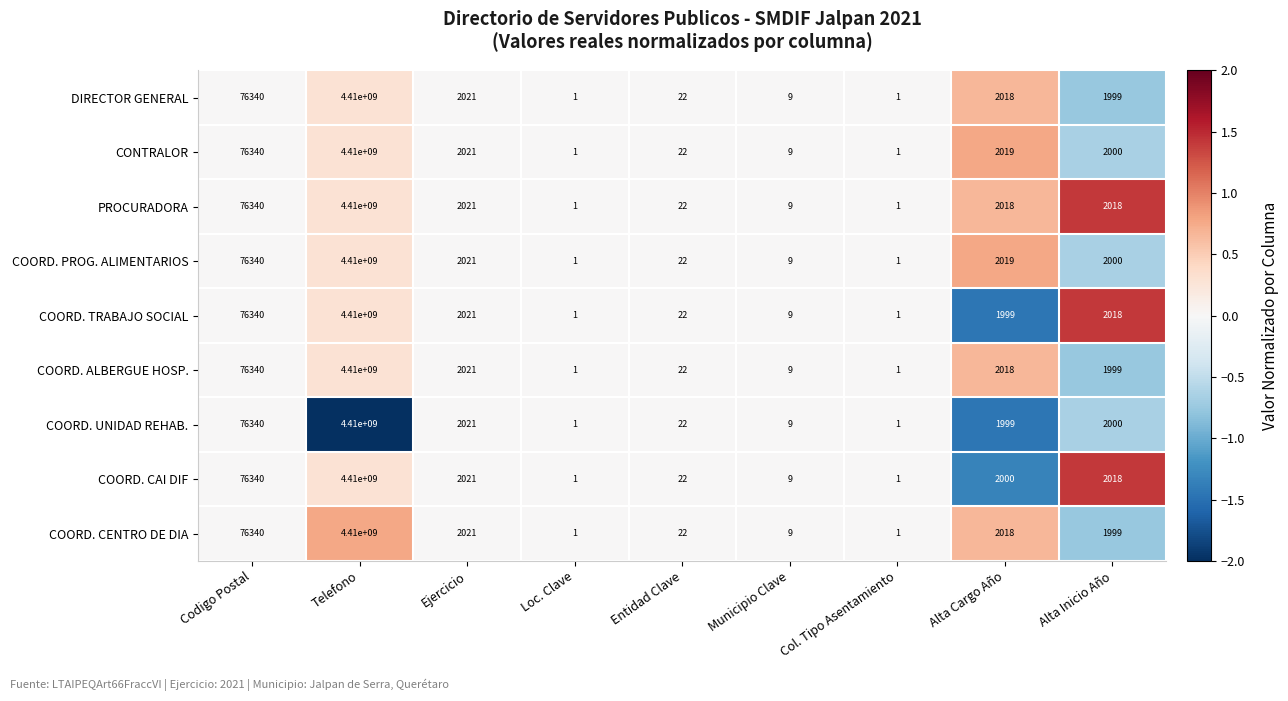

What is the sum of all DIRECTOR GENERAL values?

4410082411